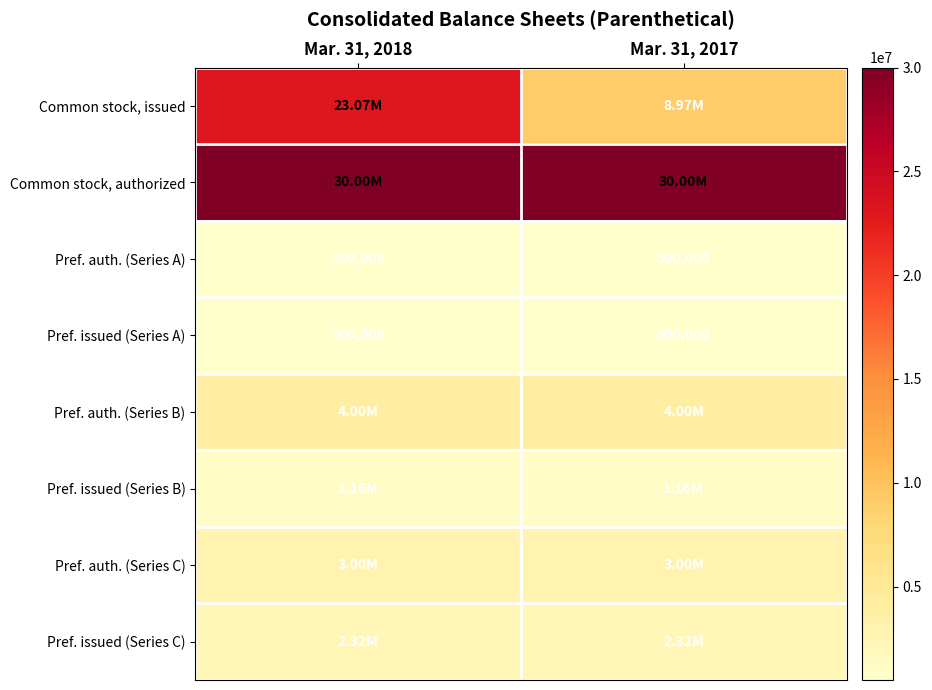

At which category is the sum across all series the highest?

Mar. 31, 2018